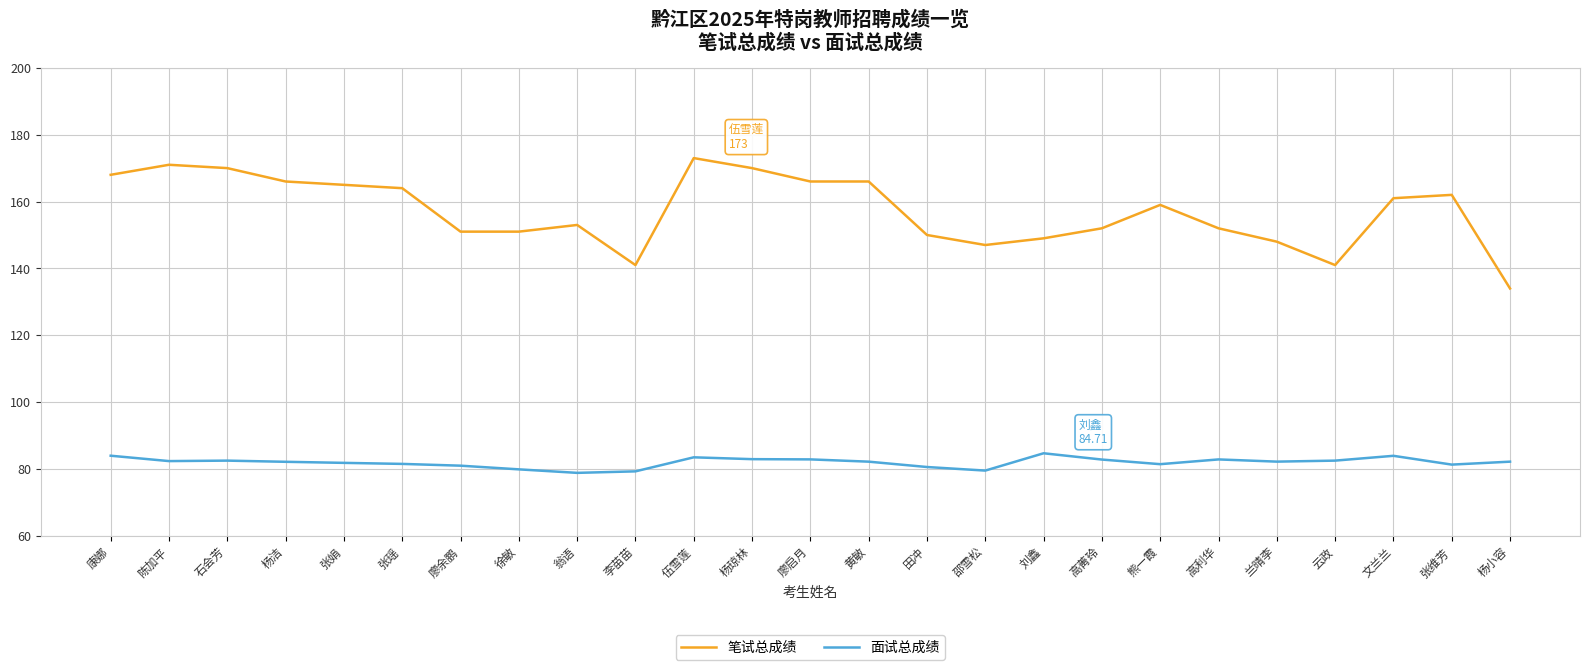

At which label does 面试总成绩 first exceed 82?

康娜